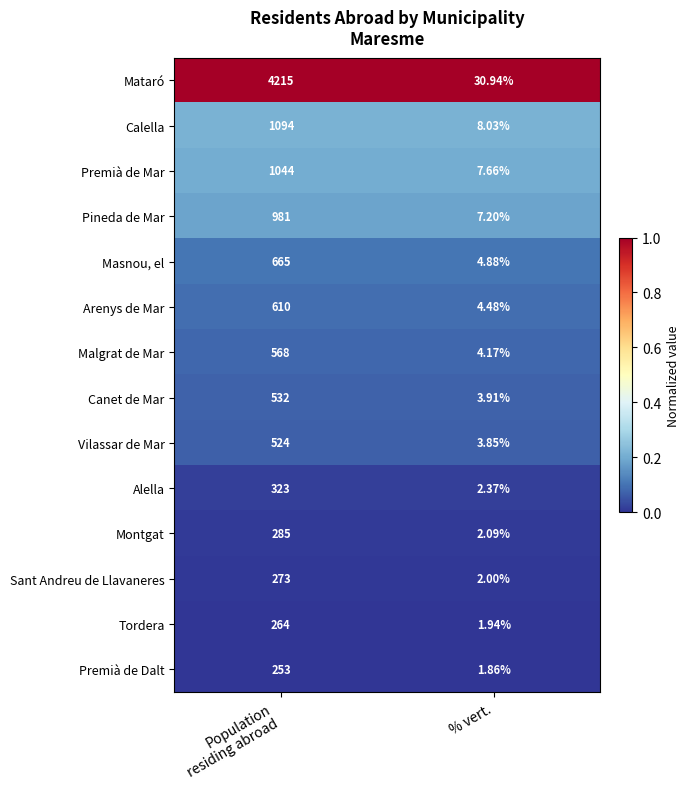

At % vert., list the series in order from smallest to largest.

Premià de Dalt, Tordera, Sant Andreu de Llavaneres, Montgat, Alella, Vilassar de Mar, Canet de Mar, Malgrat de Mar, Arenys de Mar, Masnou, el, Pineda de Mar, Premià de Mar, Calella, Mataró